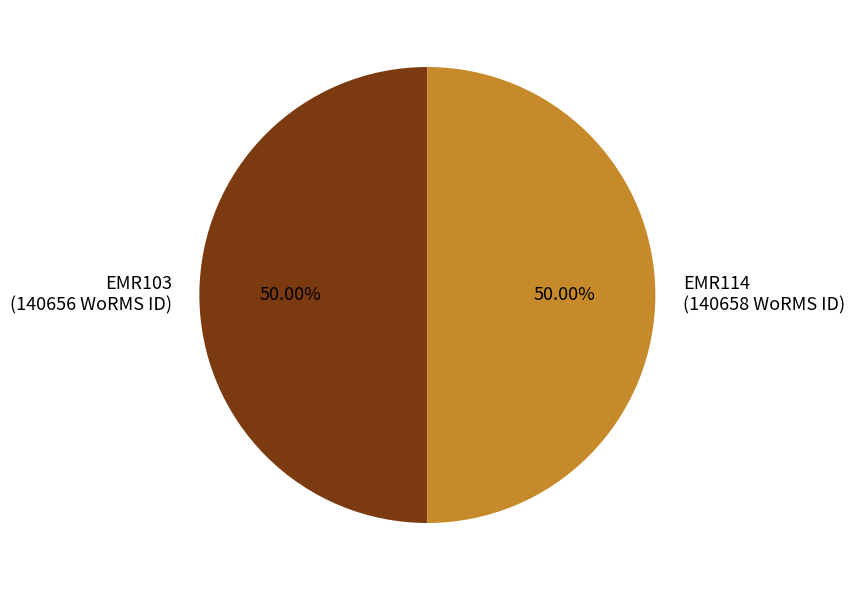

Approximately how many times larger is the value at EMR103 (140656 WoRMS ID) compared to EMR114 (140658 WoRMS ID)?

1.0